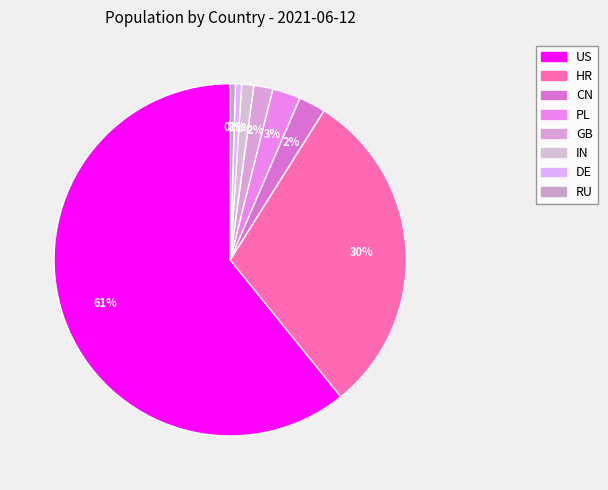

What is the change in value from GB to RU?

-462